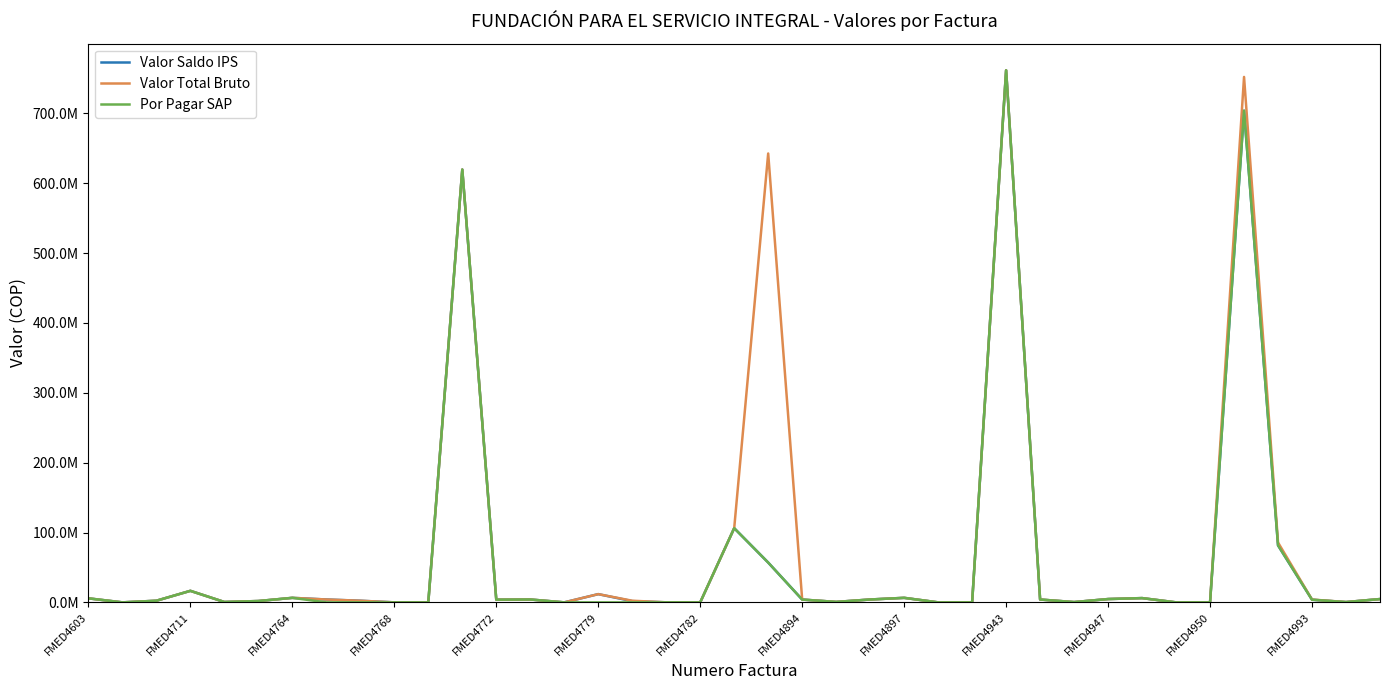

How many interior local peaks does the Por Pagar SAP series have?

11